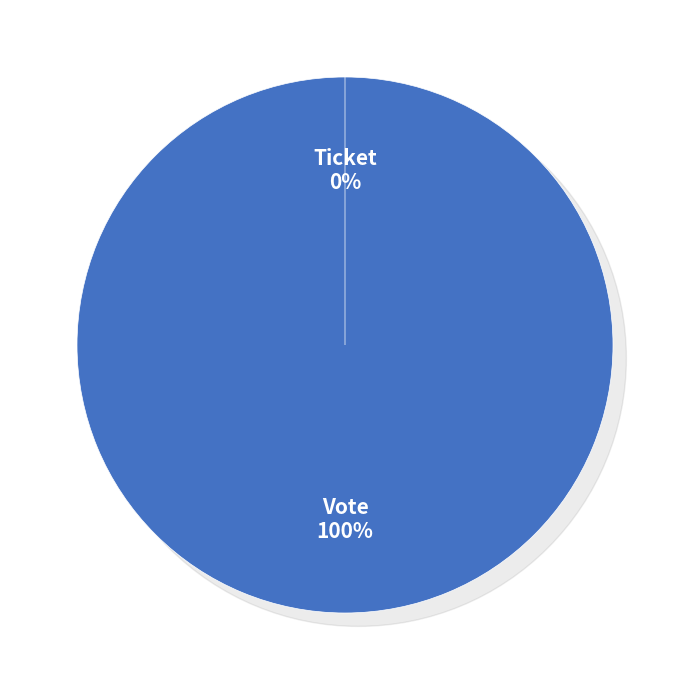

The Vote slice represents 100% of the pie. True or false?

True